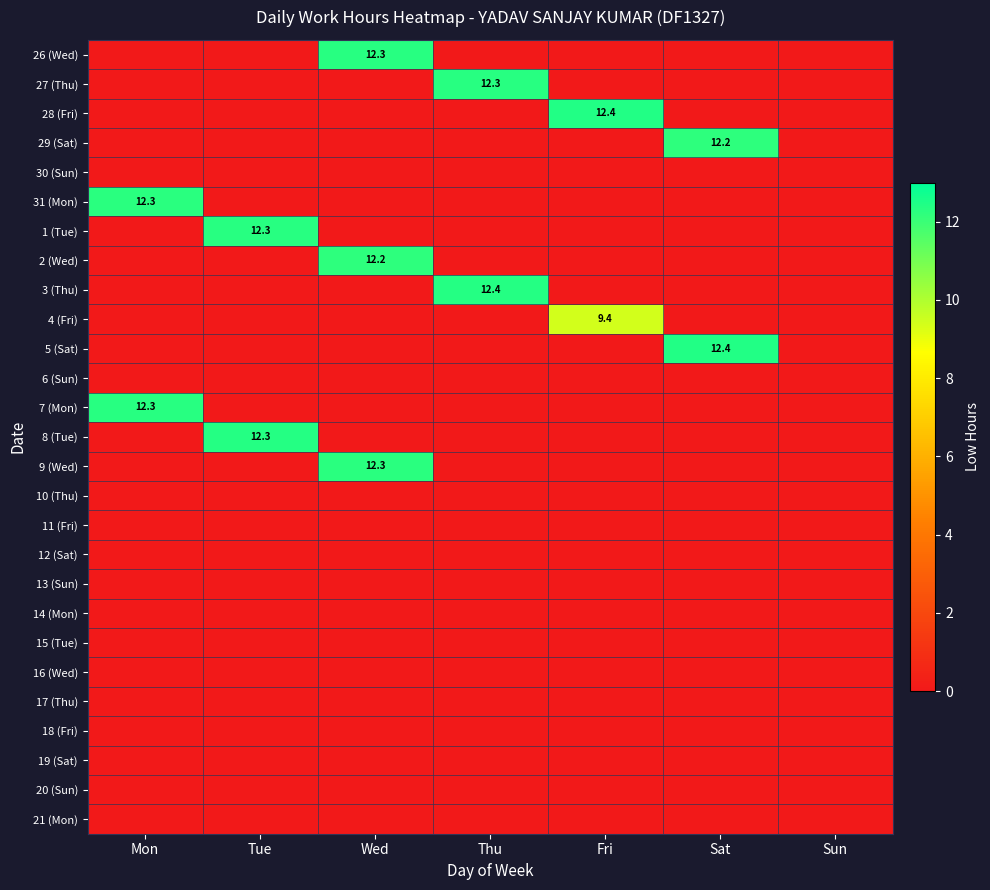

At which category is the sum across all series the highest?

Wed